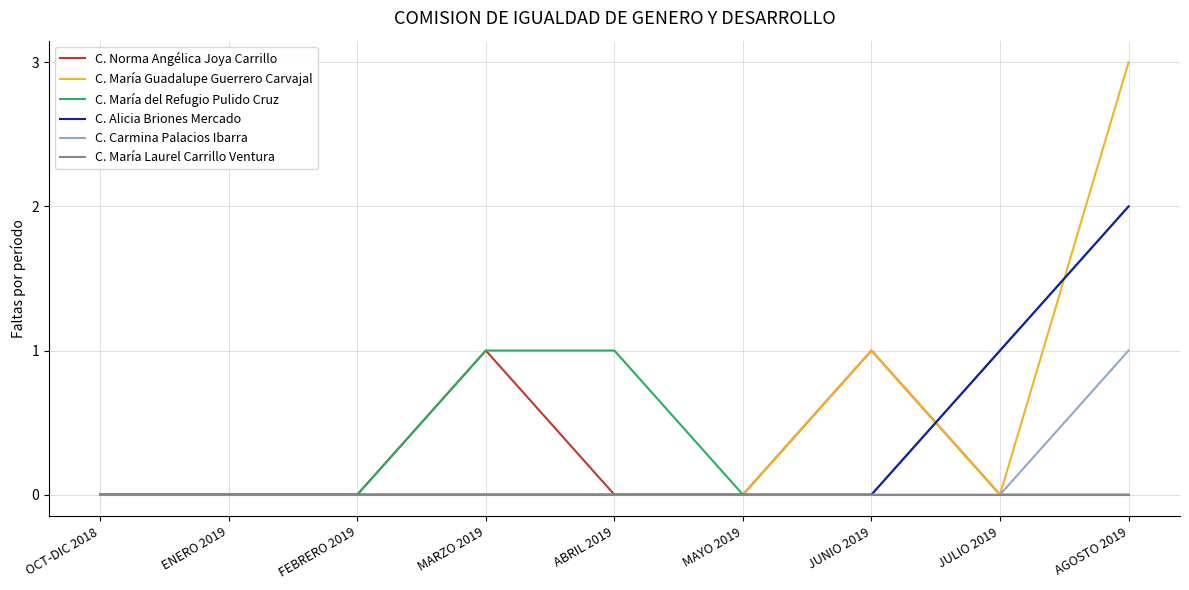

What position from the left is MAYO 2019?

6